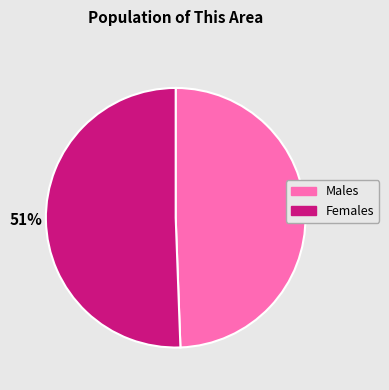

Does any single category account for the majority?

Yes